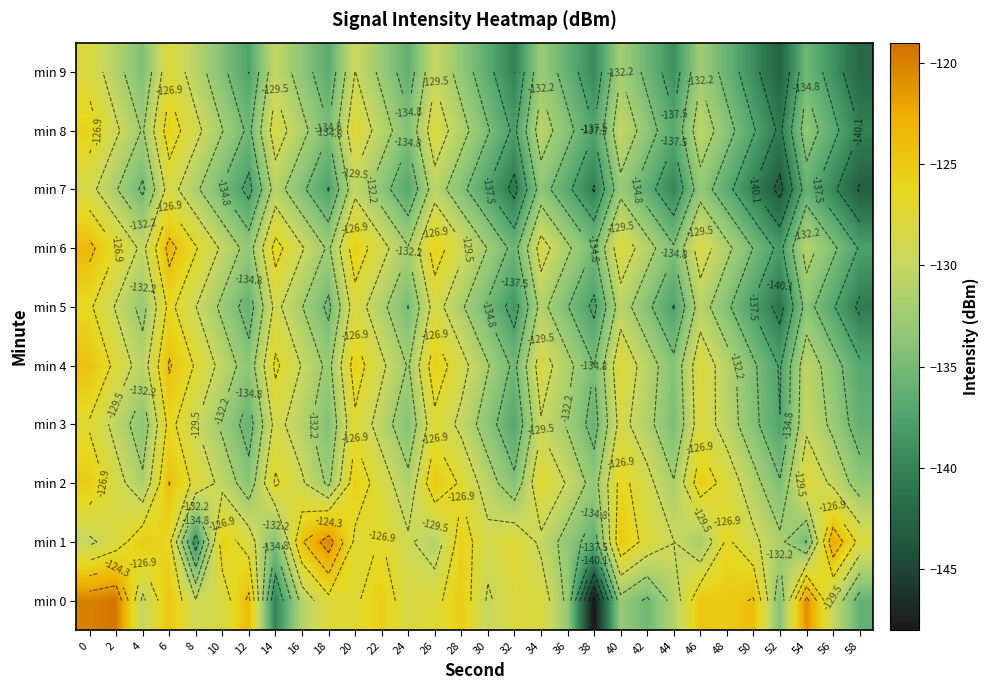

List the series in order of their peak value, lowest first.

min 7, min 9, min 5, min 3, min 8, min 2, min 4, min 6, min 1, min 0